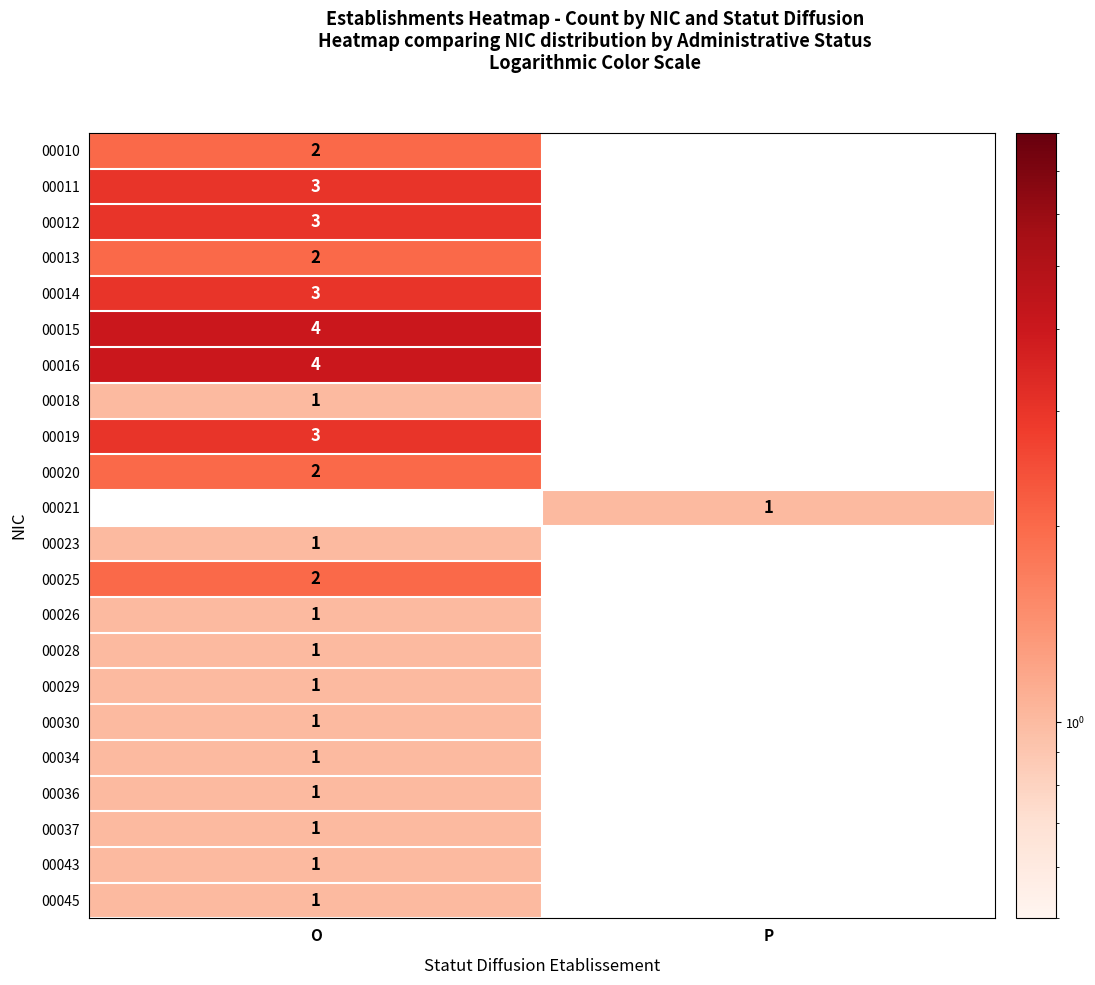

The value of 00015 at O is 5. True or false?

False